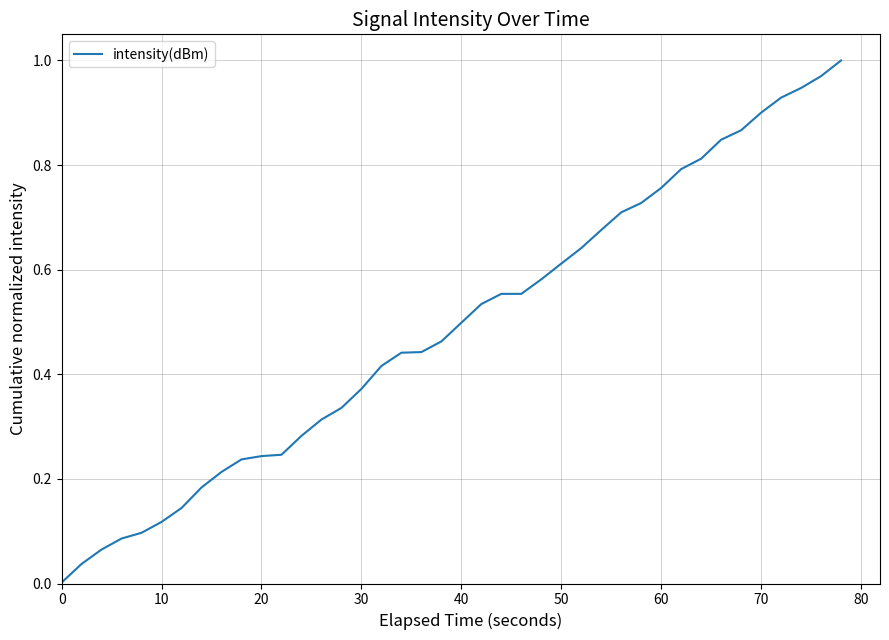

True or false: the data shows 0.0 at 0.

True